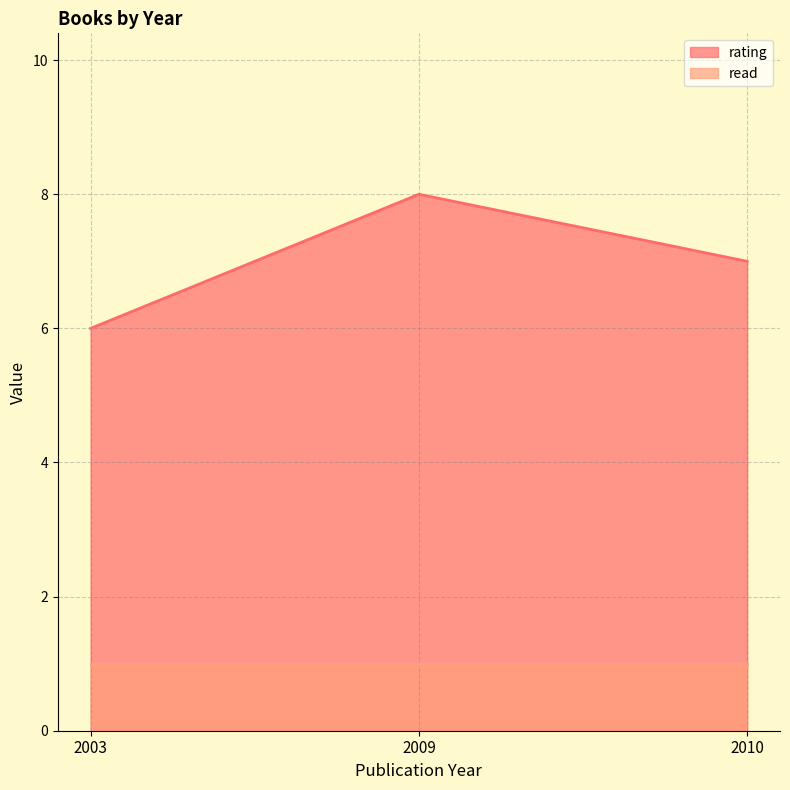

At which category does the chart reach its peak across all series?

2009